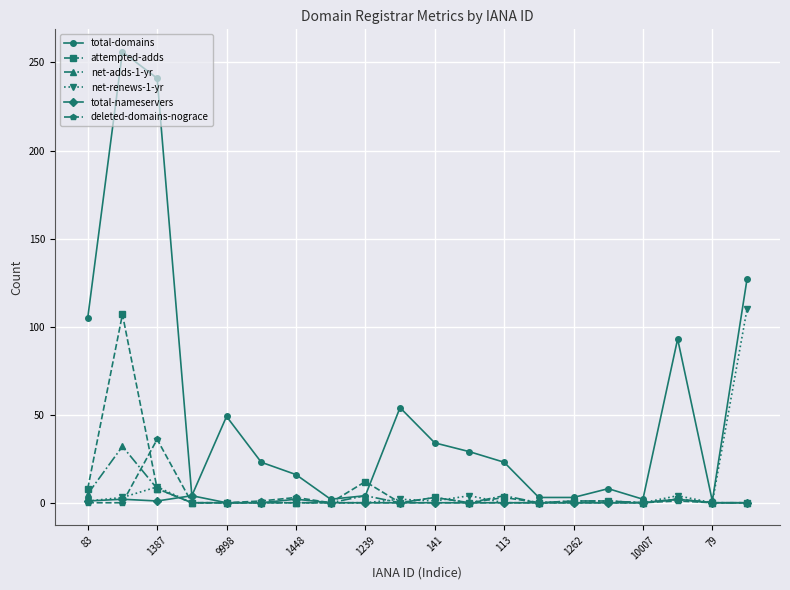

Count the number of categories in the chart.

20